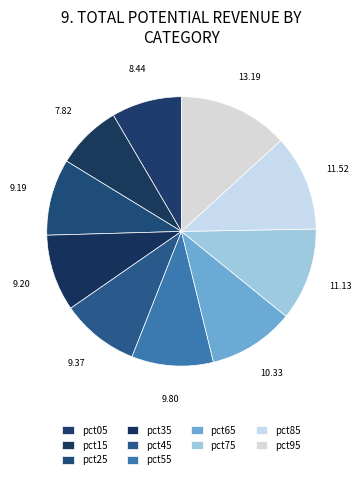

What is the smallest slice in the pie chart?

pct15